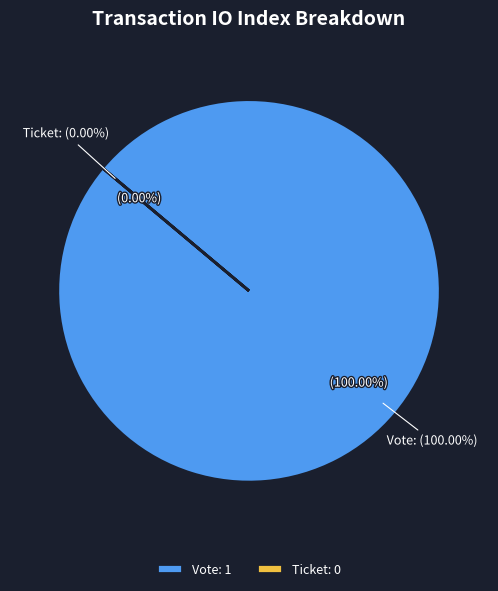

Which has a higher value, Ticket (index=0) or Vote (index=1)?

Vote (index=1)